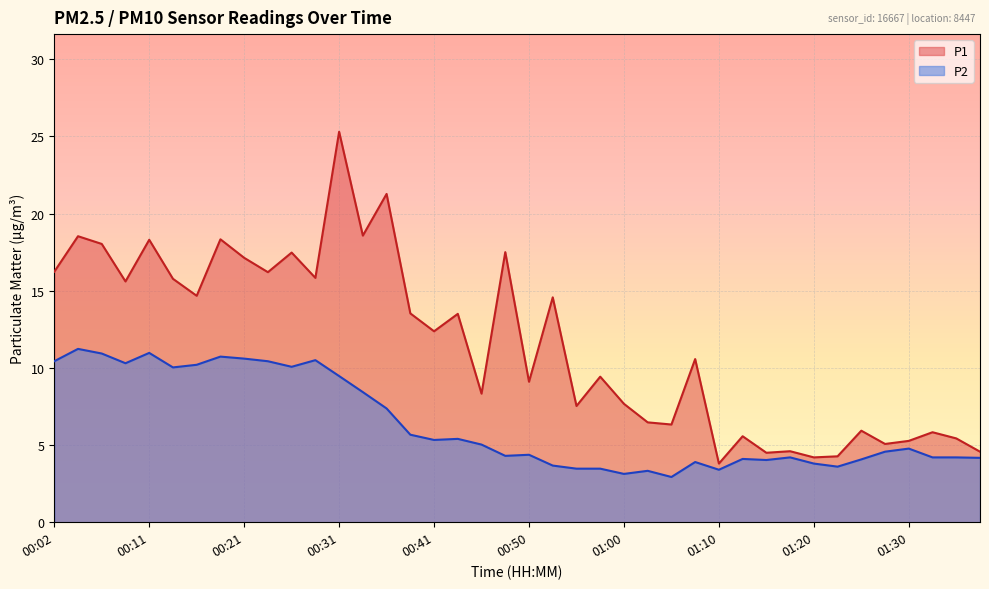

Where is the first local maximum for P2?

00:04